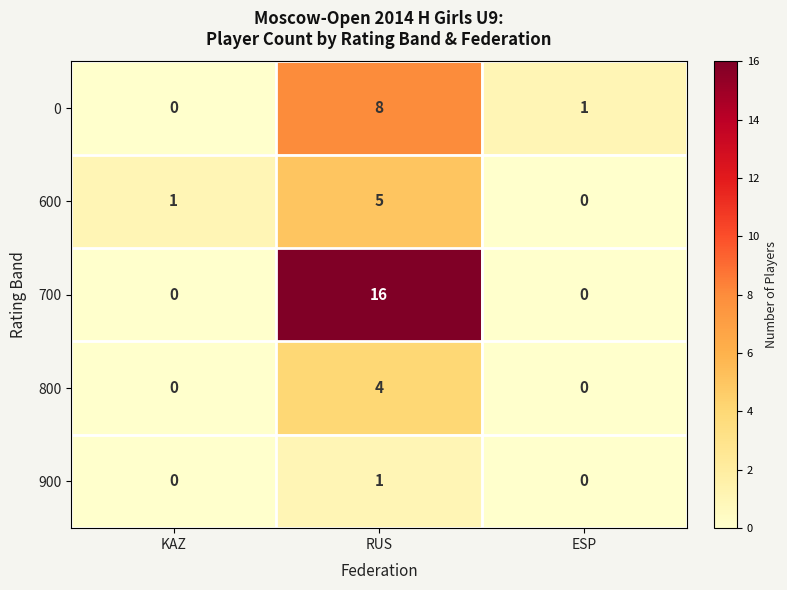

At which category does the chart reach its peak across all series?

RUS